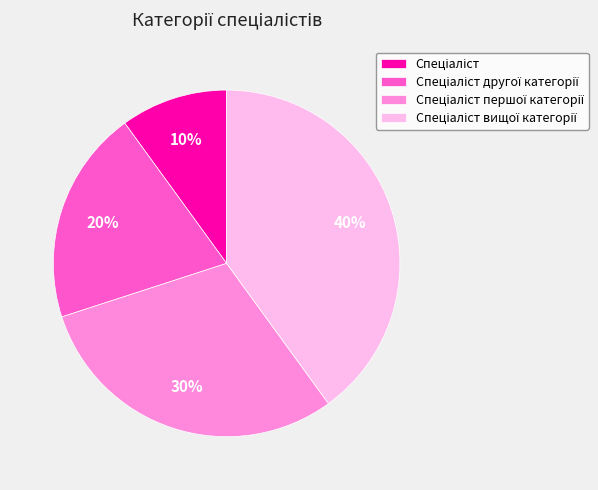

How many segments does this pie chart have?

4